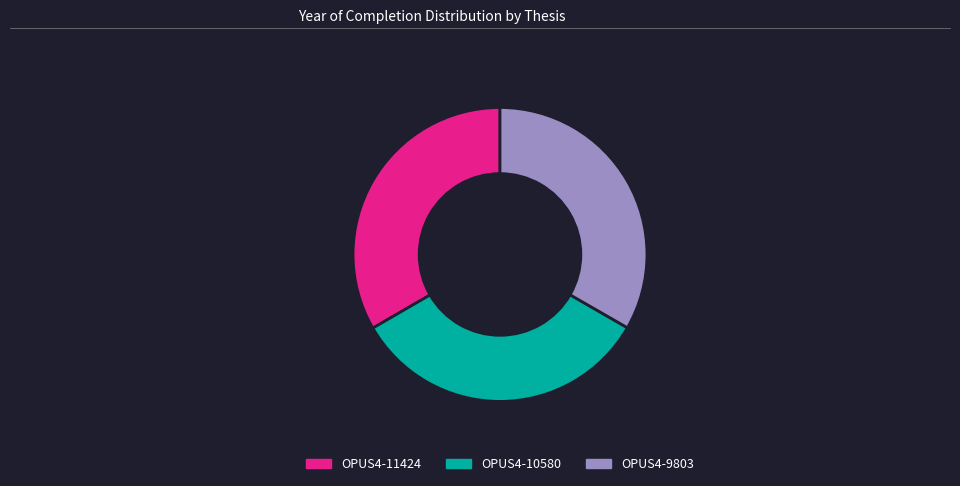

The OPUS4-9803 slice represents 27% of the pie. True or false?

False